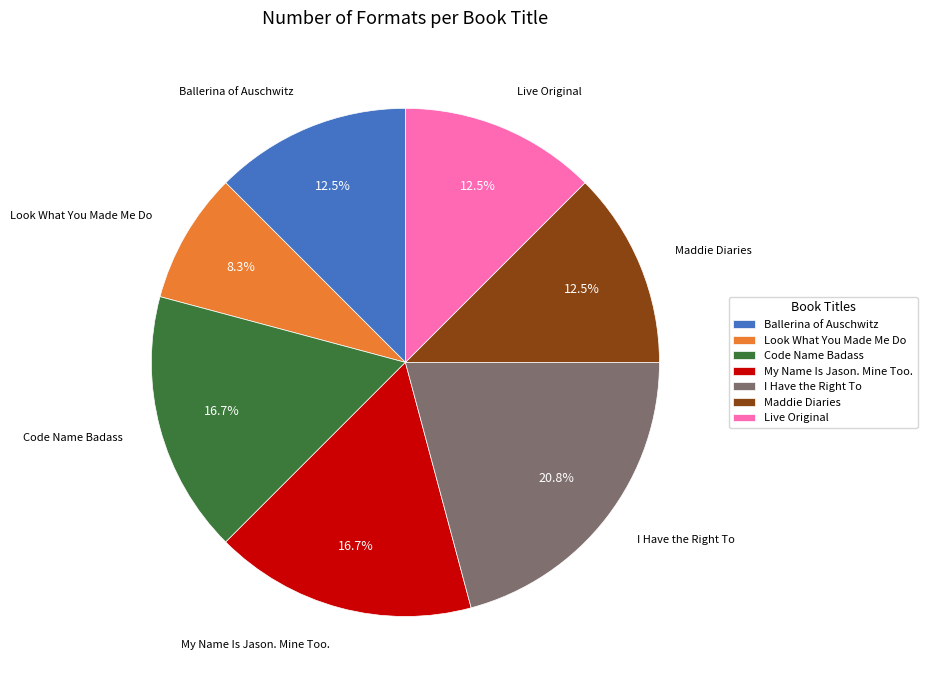

Is it true that Look What You Made Me Do is 21% of the pie?

False